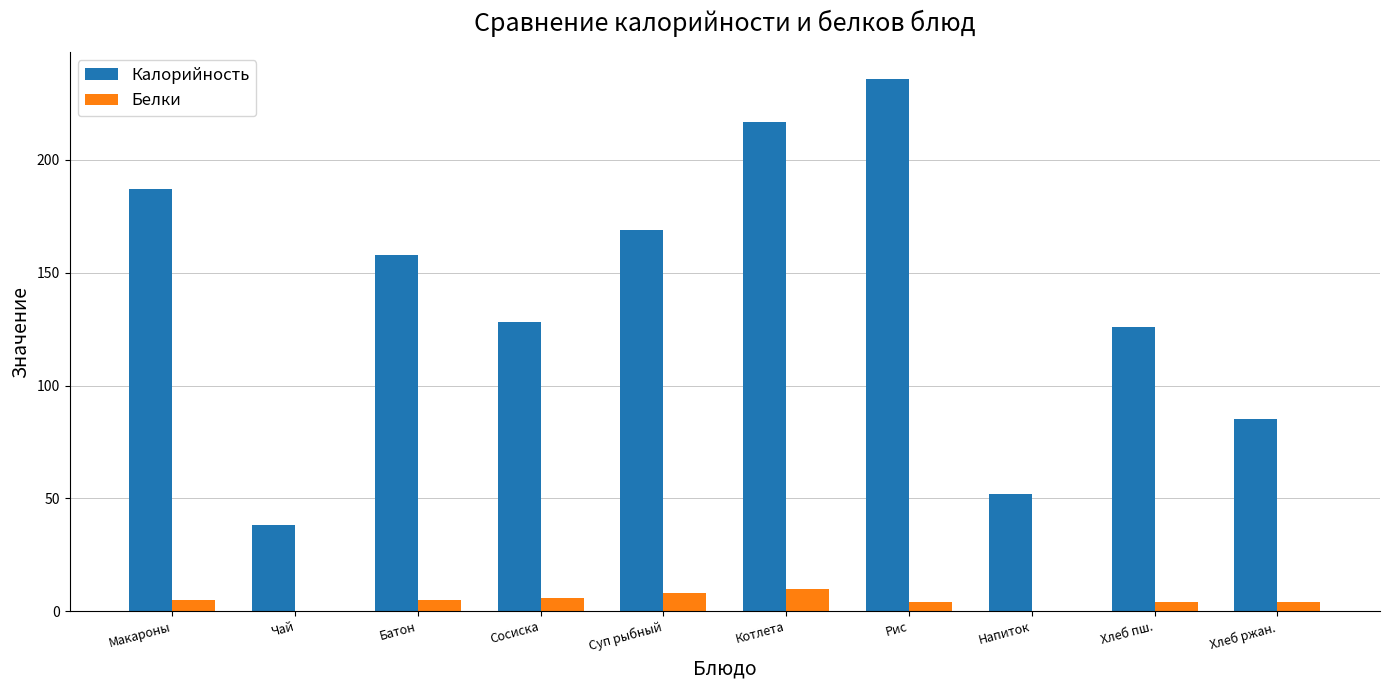

What is the approximate value of Белки at Сосиска?

6